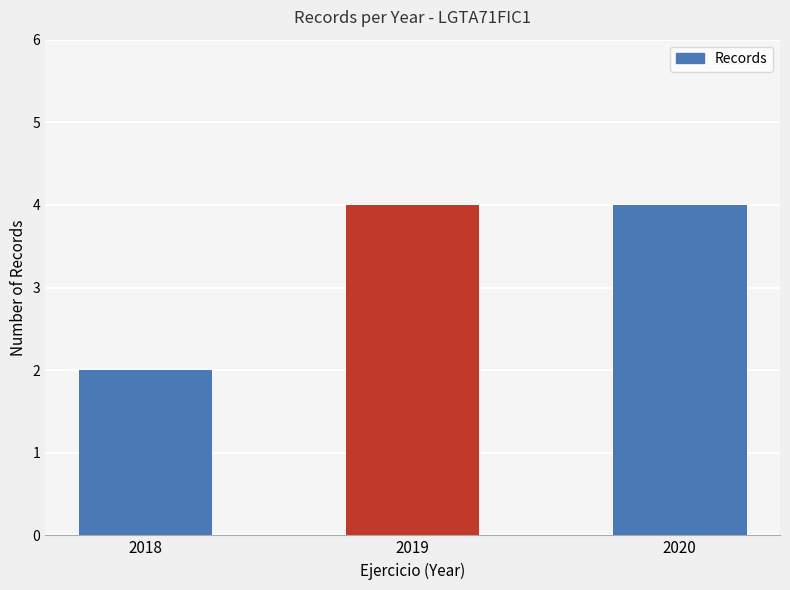

What is the value of the 2nd bar from the left?

4